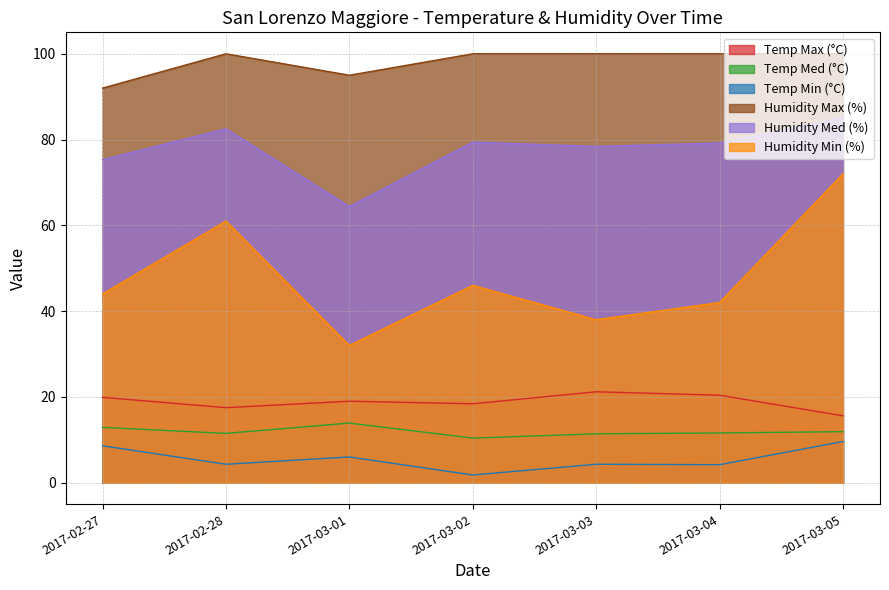

Is it true that Temp Med (°C) equals 13.9 at 2017-03-01?

True